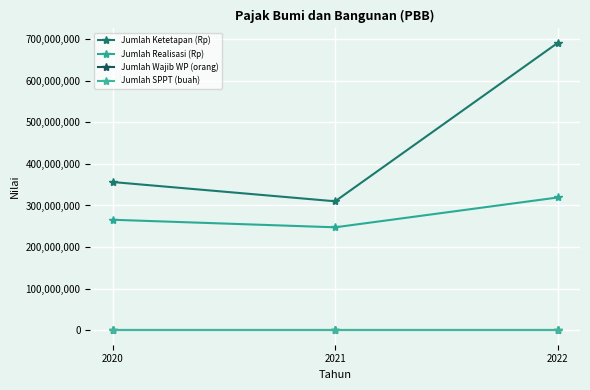

How many lines are shown in the chart?

4